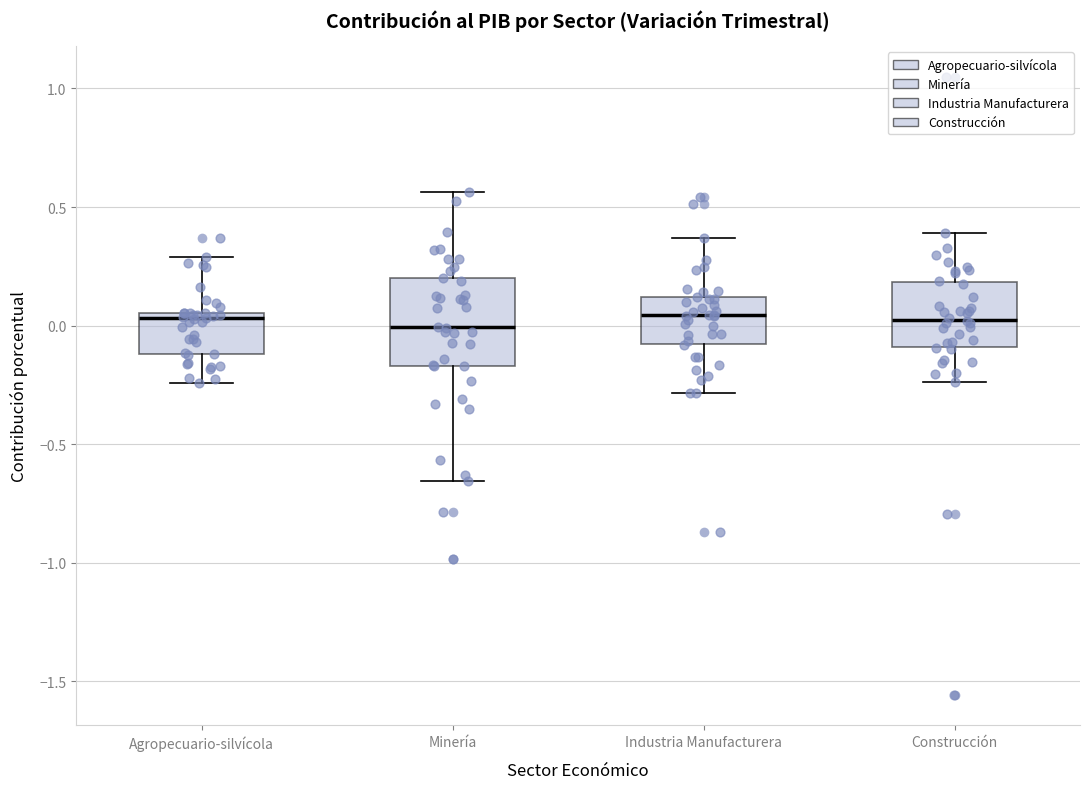

Reading left to right, read every box against the y-axis: the position of its median line, the range the box covers, and the ends of its whiskers. The values are not printed on the chart, so give them approximately, as read against the axis.

Agropecuario-silvícola: median 0.05 (just below the box's upper edge), box -0.10 to 0.05, whiskers -0.25 to 0.30
Minería: median 0.00, box -0.15 to 0.20, whiskers -0.65 to 0.55
Industria Manufacturera: median 0.05, box -0.10 to 0.10, whiskers -0.30 to 0.35
Construcción: median 0.05, box -0.10 to 0.20, whiskers -0.25 to 0.40